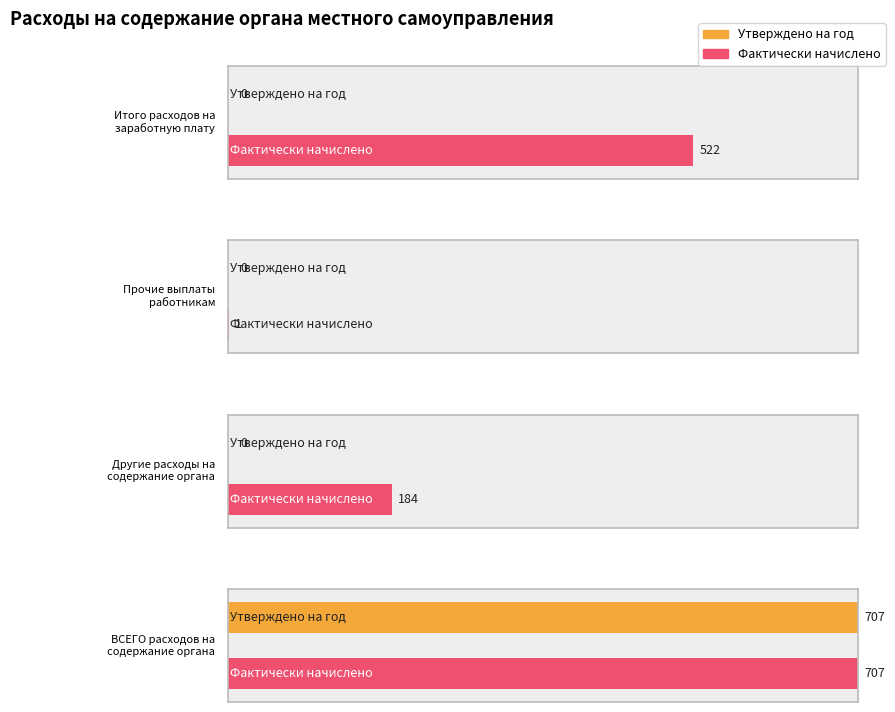

At which label does Фактически начислено first exceed 522?

ВСЕГО расходов на
содержание органа